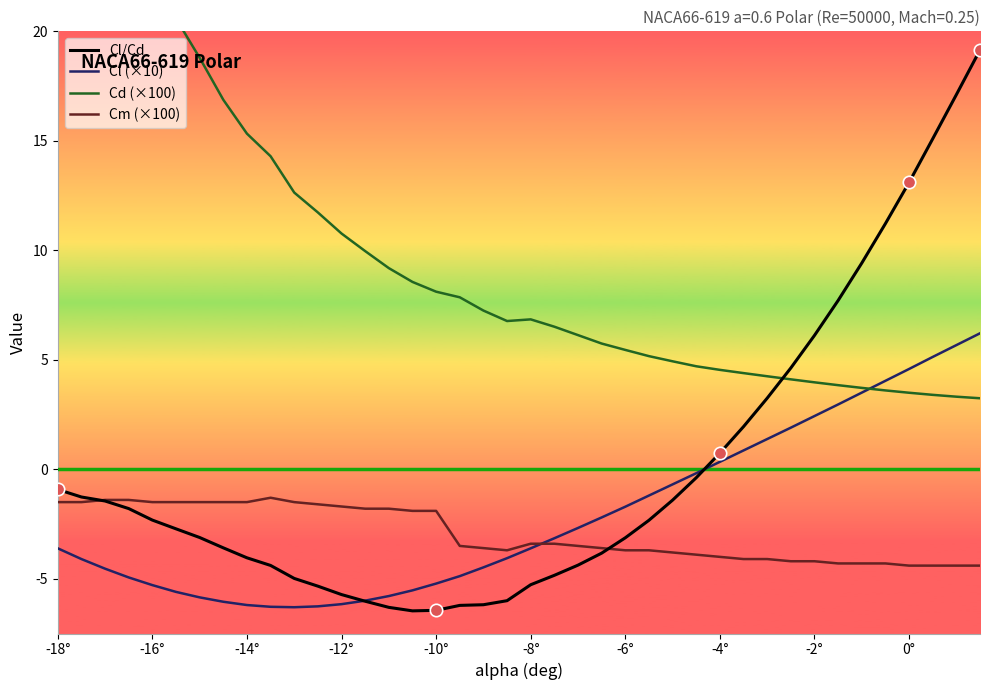

At which category is the sum across all series the highest?

-18°